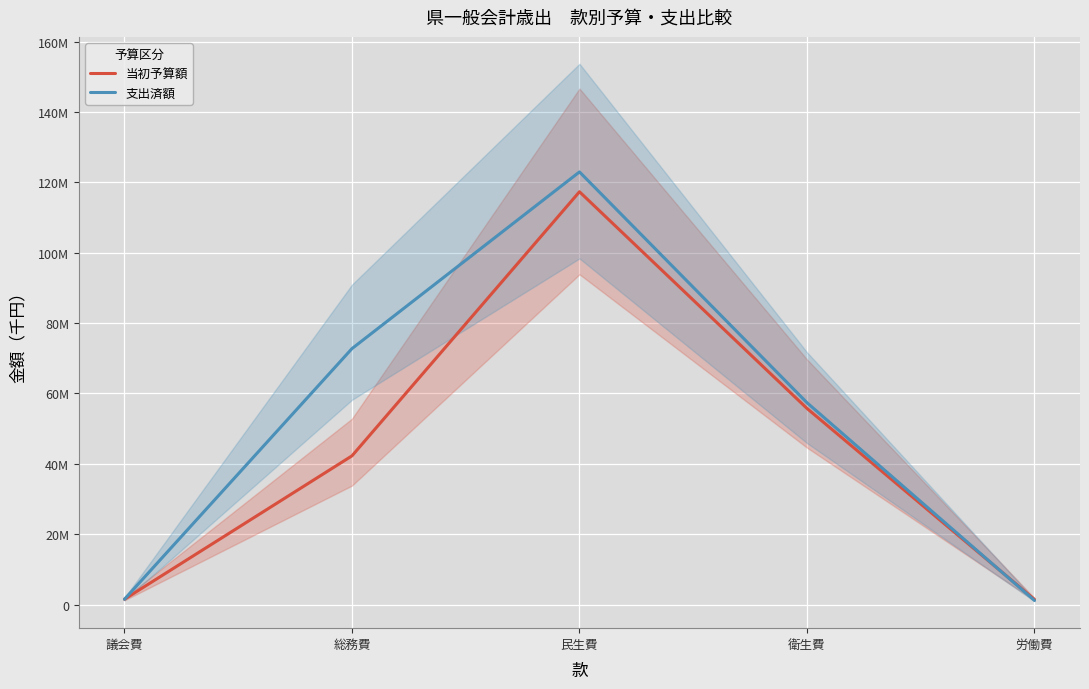

Does the chart display data point markers on the line(s)?

No